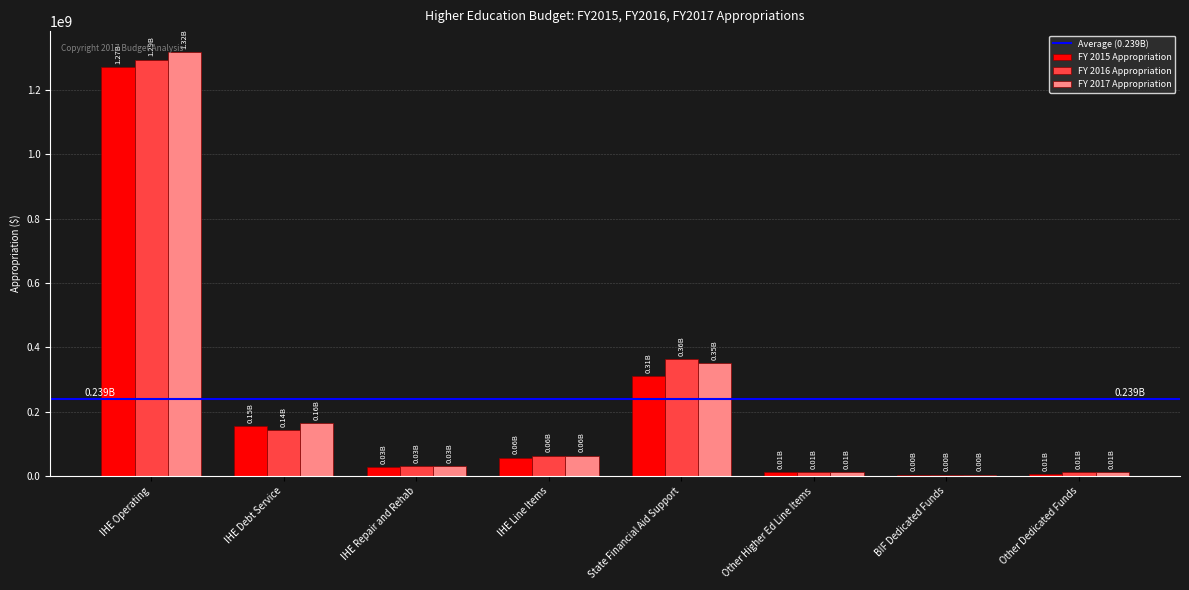

What is the value of the FY 2017 Appropriation bar at the 4th from the left?

64132602.0